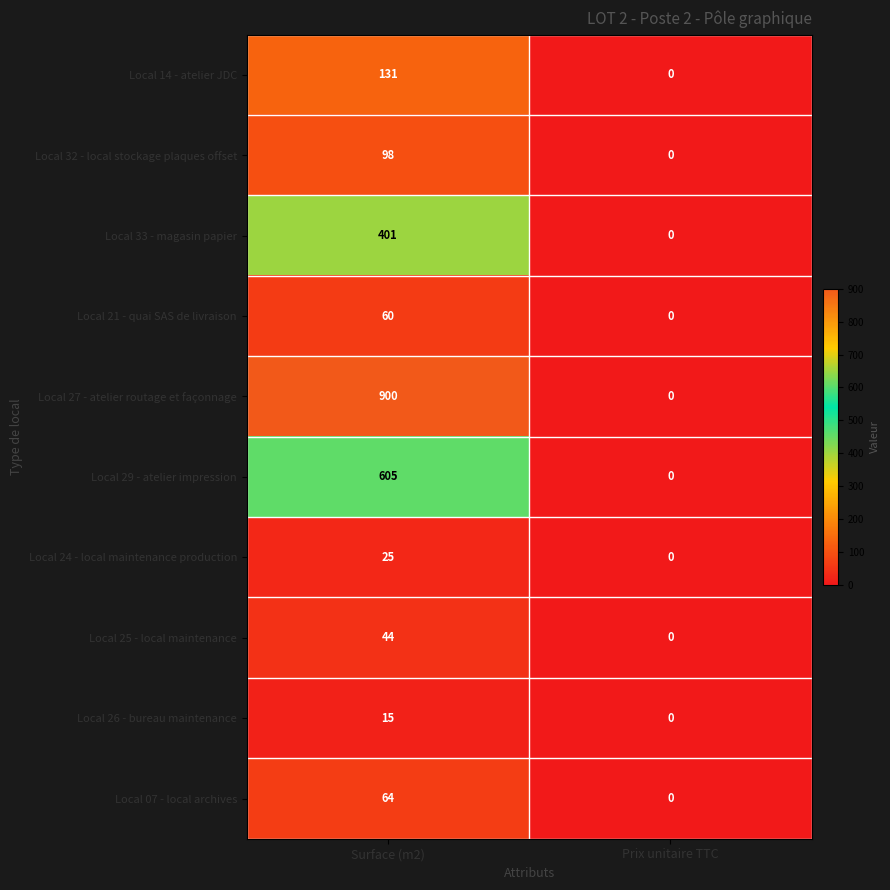

How many distinct data groups are displayed?

10